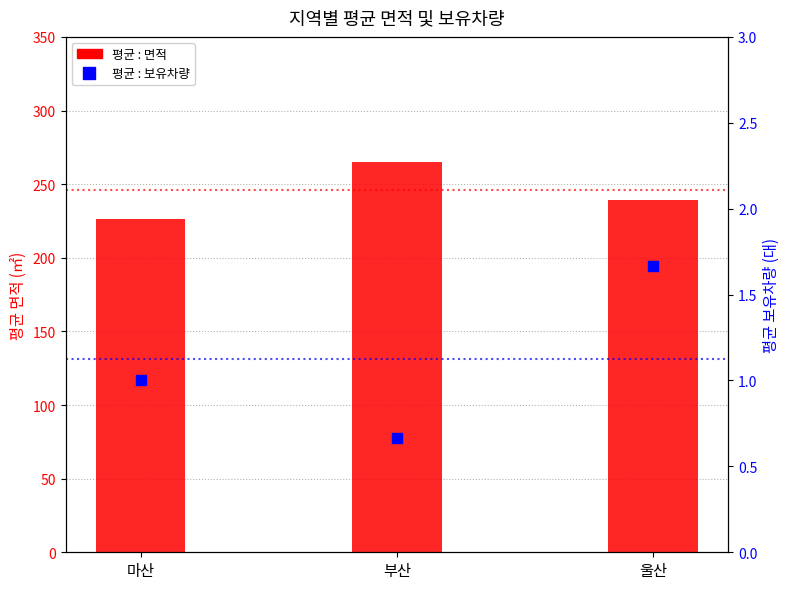

What is the total value across all series at 부산?

266.0